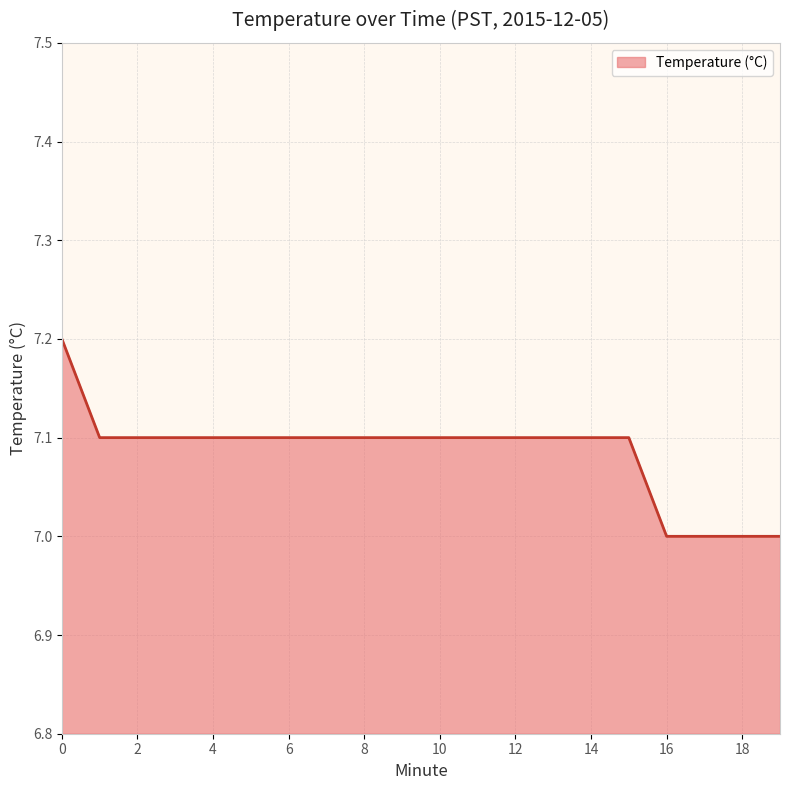

How many series are shown in this chart?

1